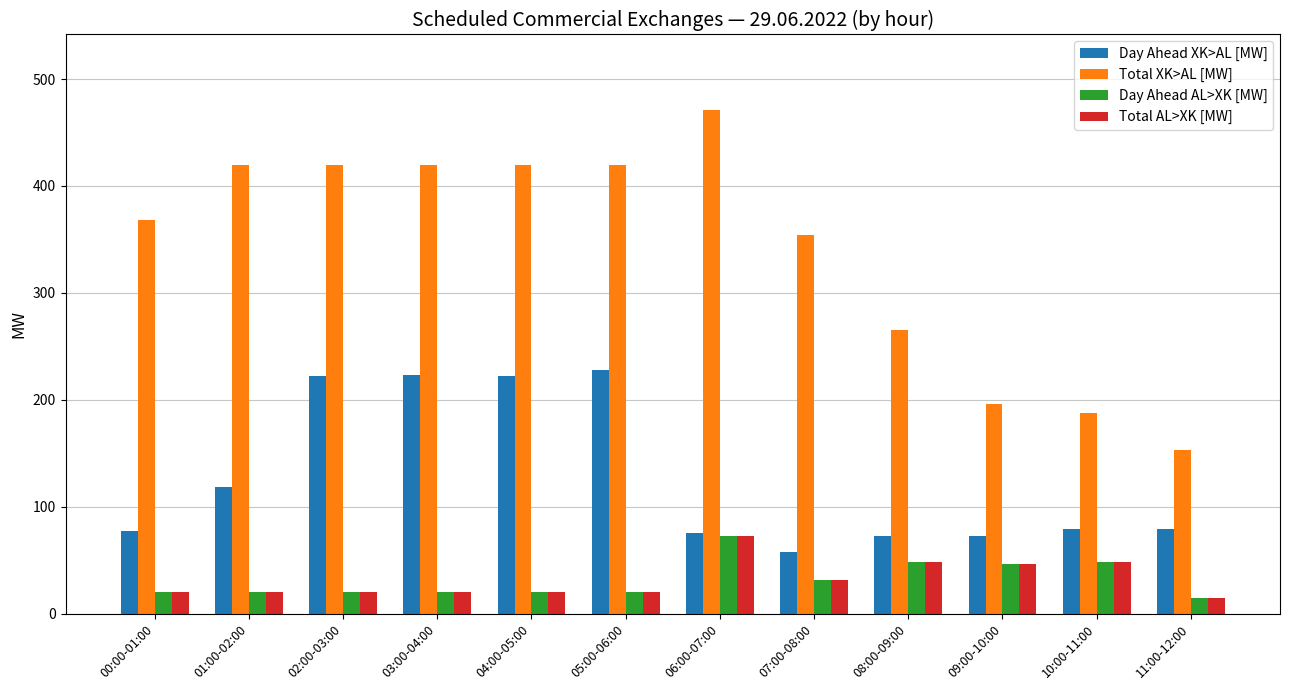

Which series has the largest total across all categories?

Total XK>AL [MW]